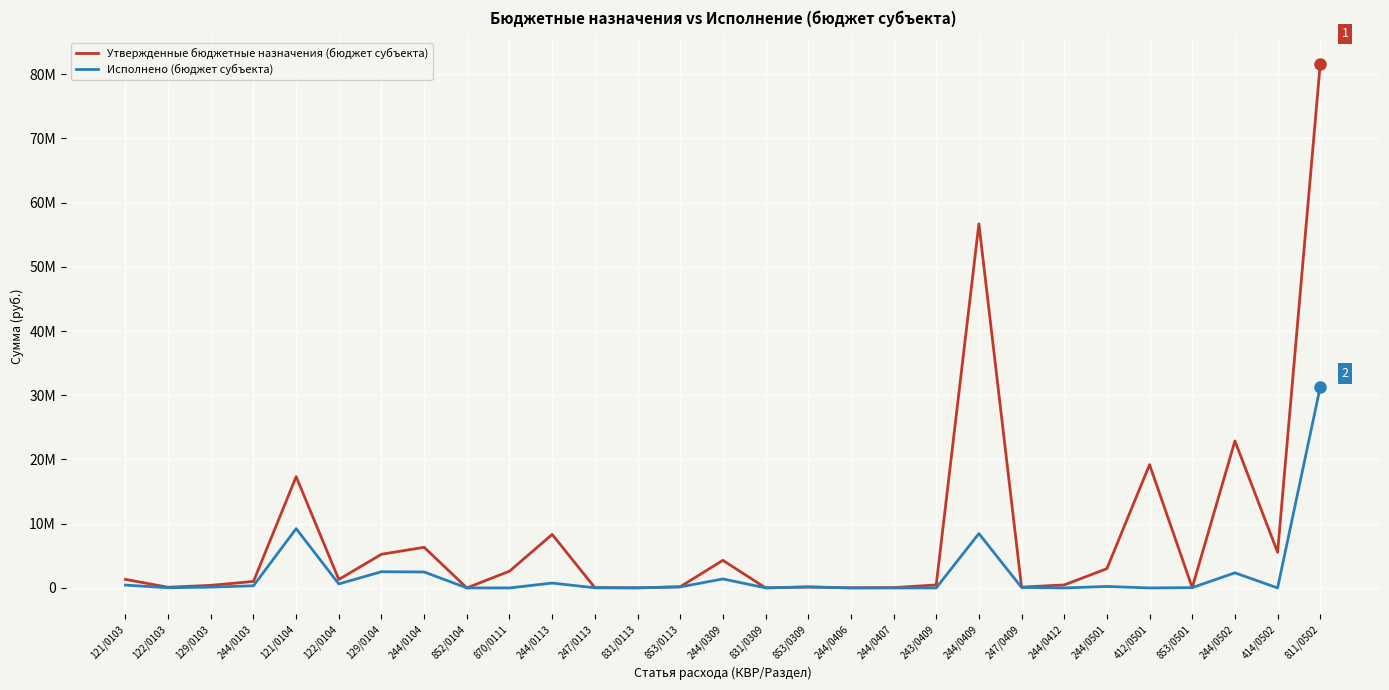

Does the chart have visible grid lines?

Yes